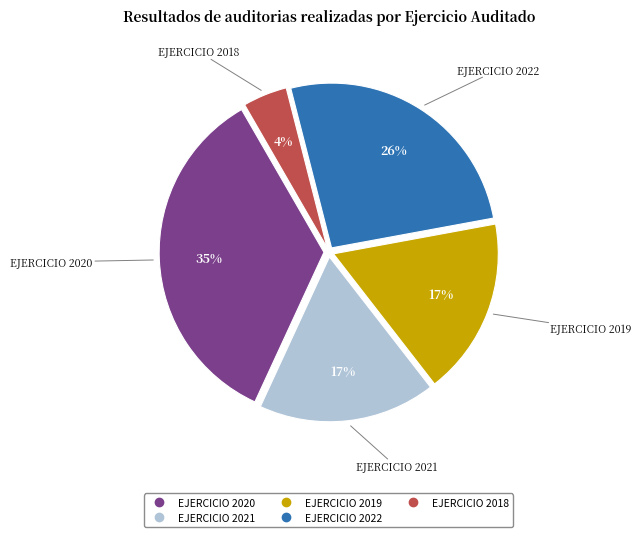

Does any single category account for the majority?

No